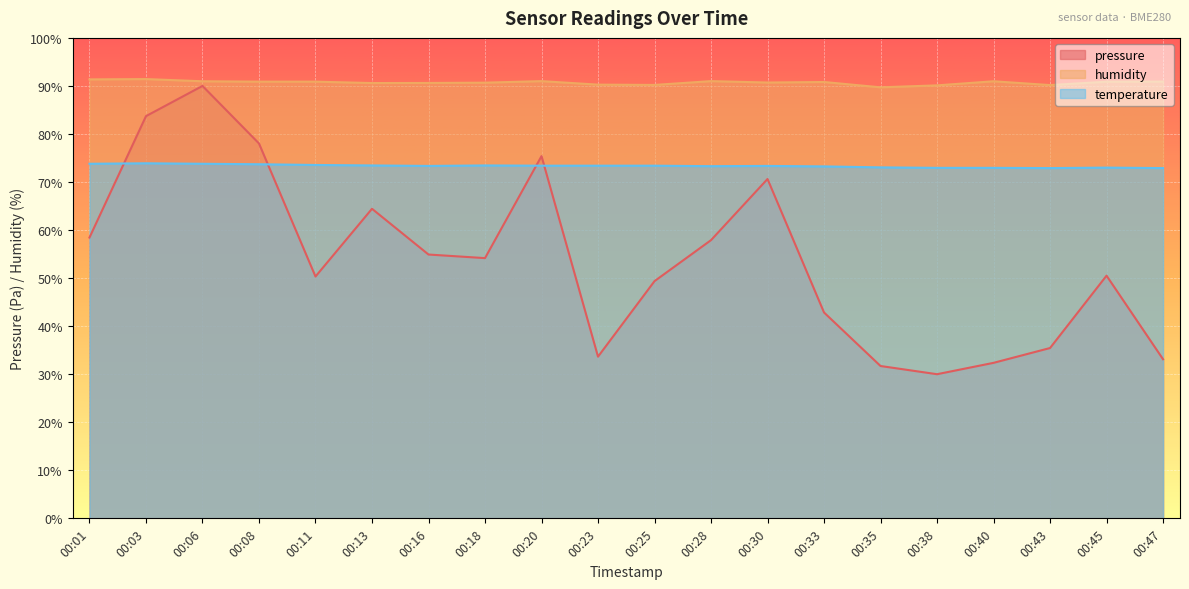

What is the greatest value displayed?

91.4